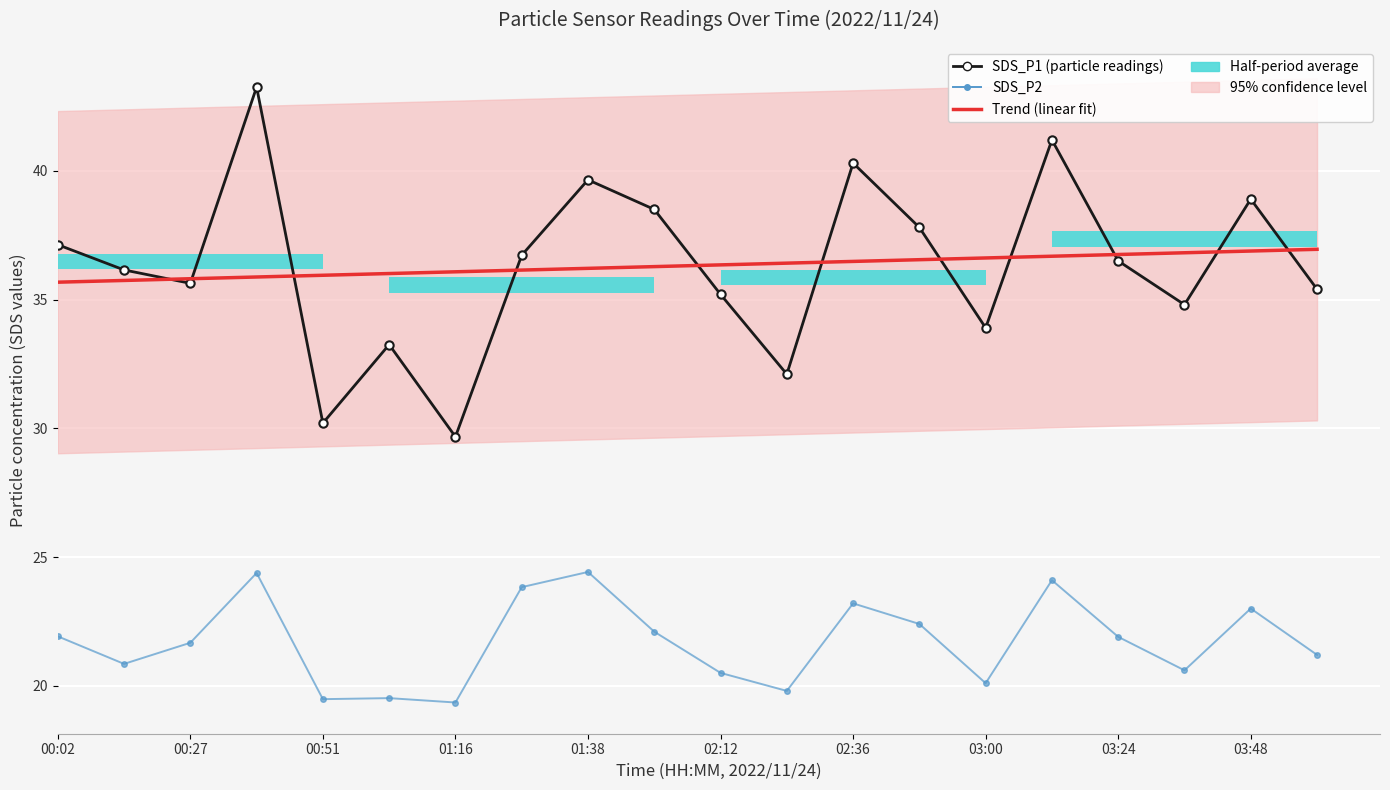

The SDS_P1 (particle readings) series shows 35.4 at 19. True or false?

True